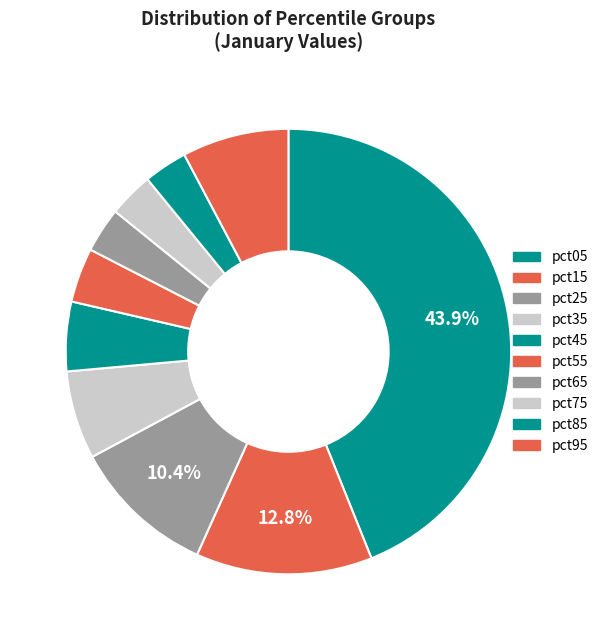

What percentage is the pct05 slice, to the nearest percent?

44%